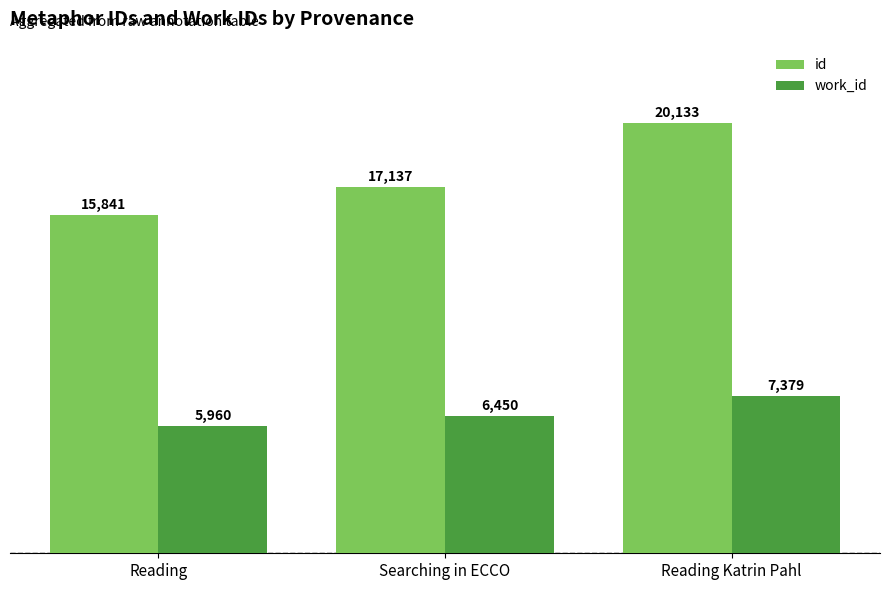

List the series in order of their overall mean, lowest first.

work_id, id